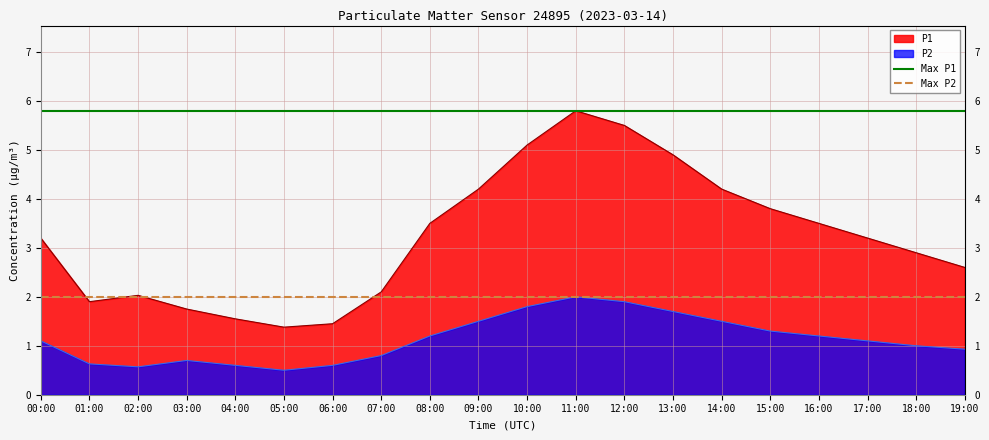

What is the greatest value displayed?

5.8